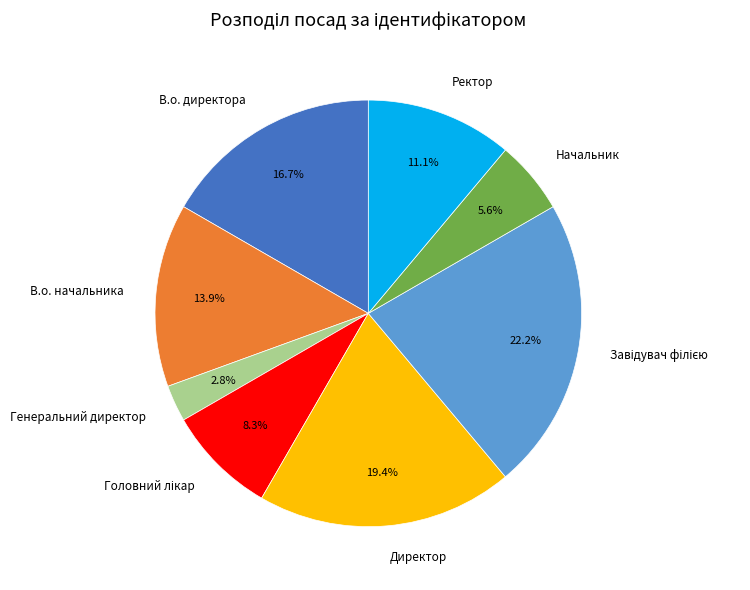

Is Директор the majority of the pie?

No